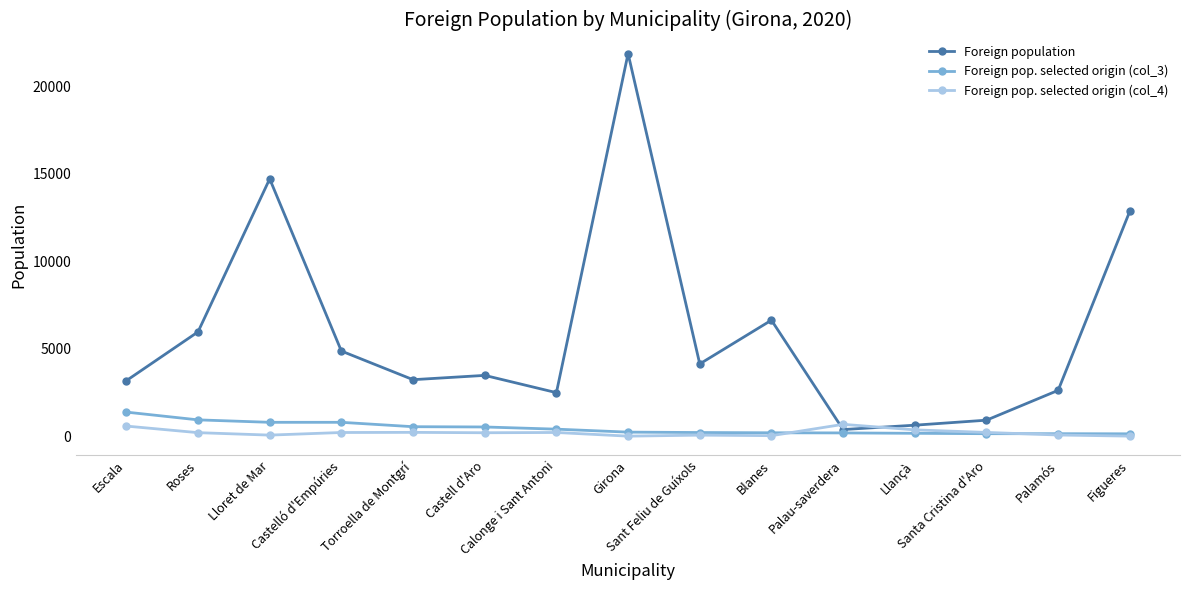

Count the number of categories in the chart.

15